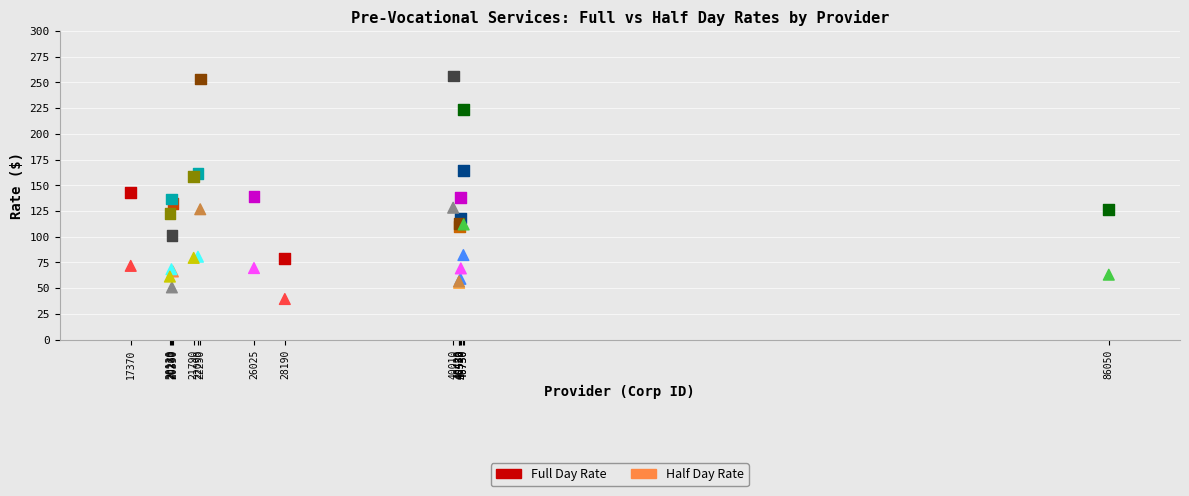

Which series contains the lowest Y value?

Half Day Rate